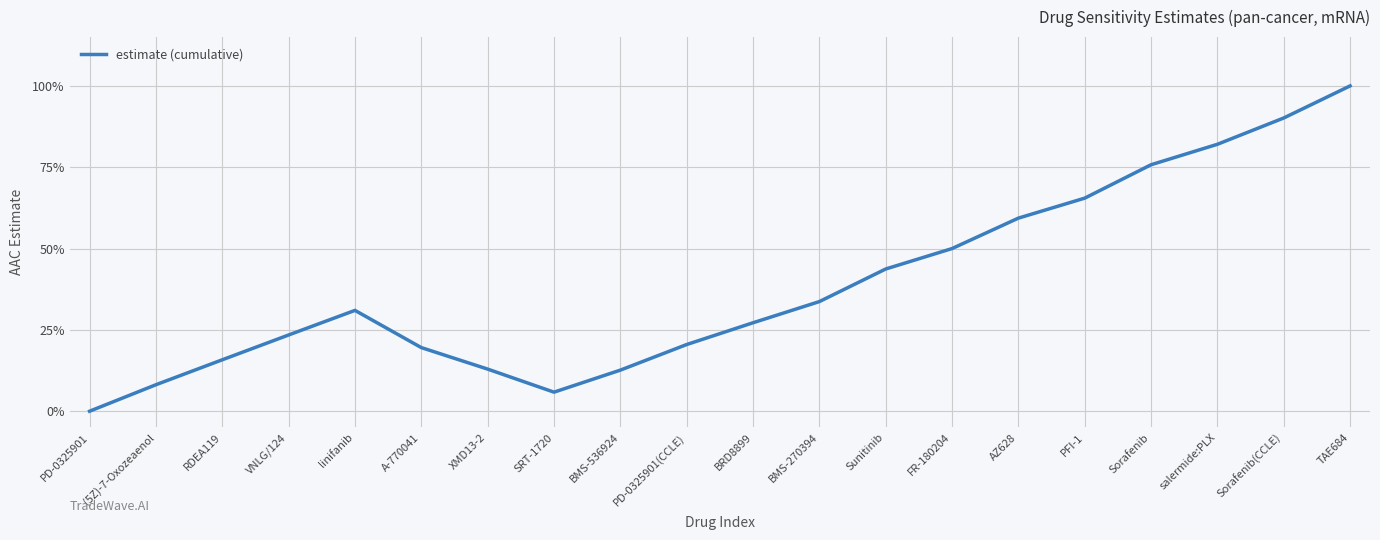

Is it true that the value at PD-0325901 is 0.0?

True